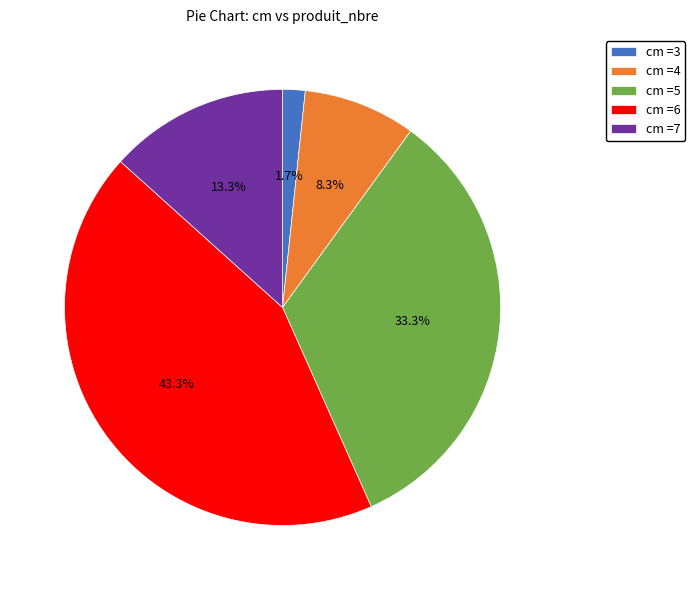

Rank the categories by value from lowest to highest.

cm =3, cm =4, cm =7, cm =5, cm =6